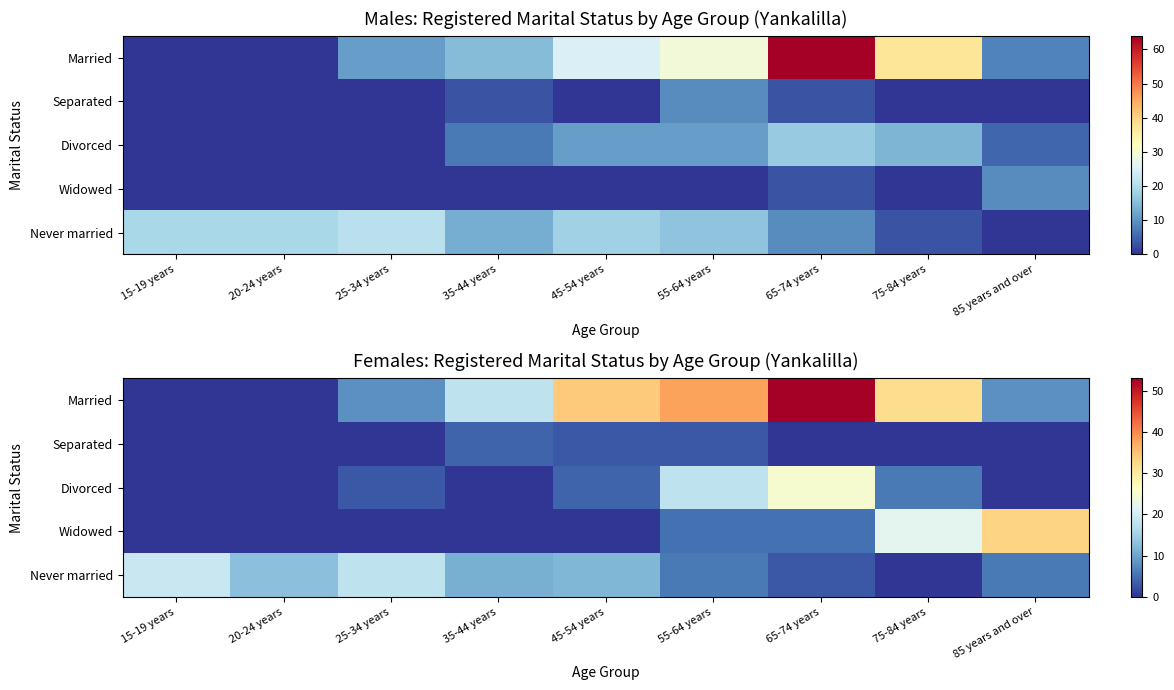

How many positive values does the Widowed series have?

4